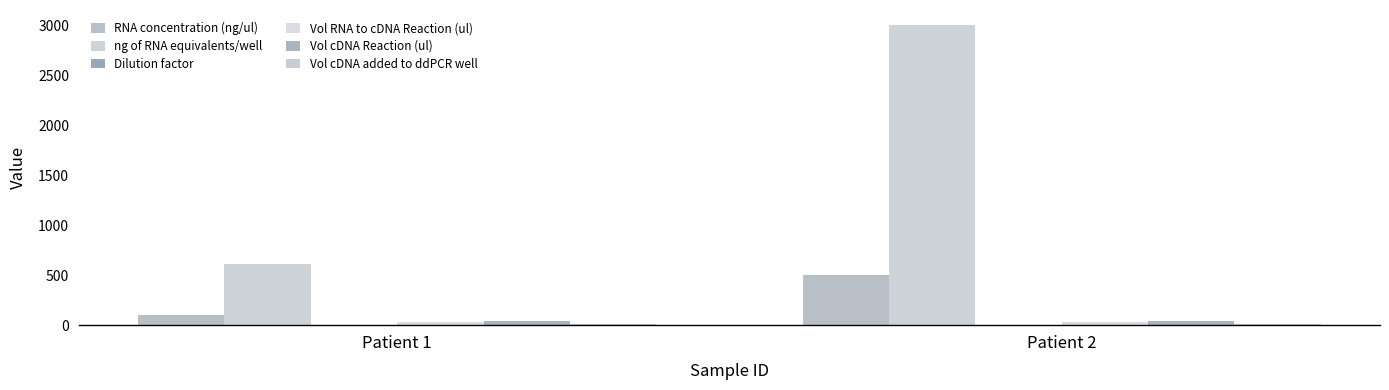

Reading left to right, transcribe all the data shown in this chart.

RNA concentration (ng/ul): 102.2	500.0
ng of RNA equivalents/well: 613.1	3000.0
Dilution factor: 1.0	3.0
Vol RNA to cDNA Reaction (ul): 30.0	30.0
Vol cDNA Reaction (ul): 40.0	40.0
Vol cDNA added to ddPCR well: 8.0	8.0